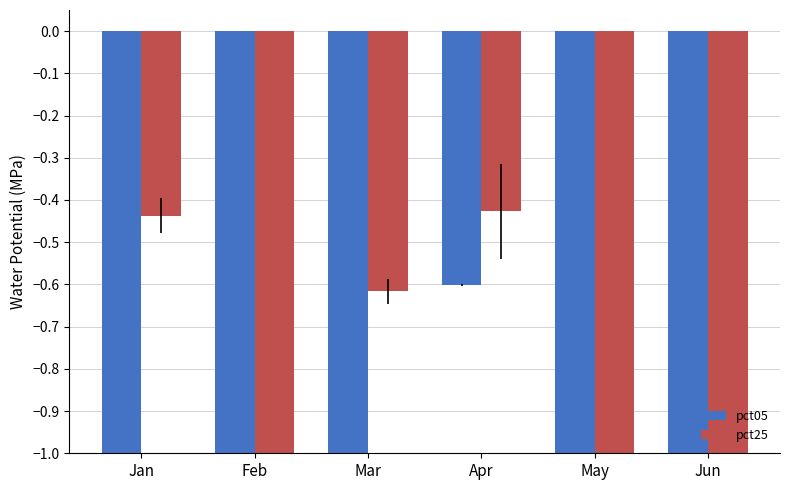

What is the greatest value displayed?

-0.4